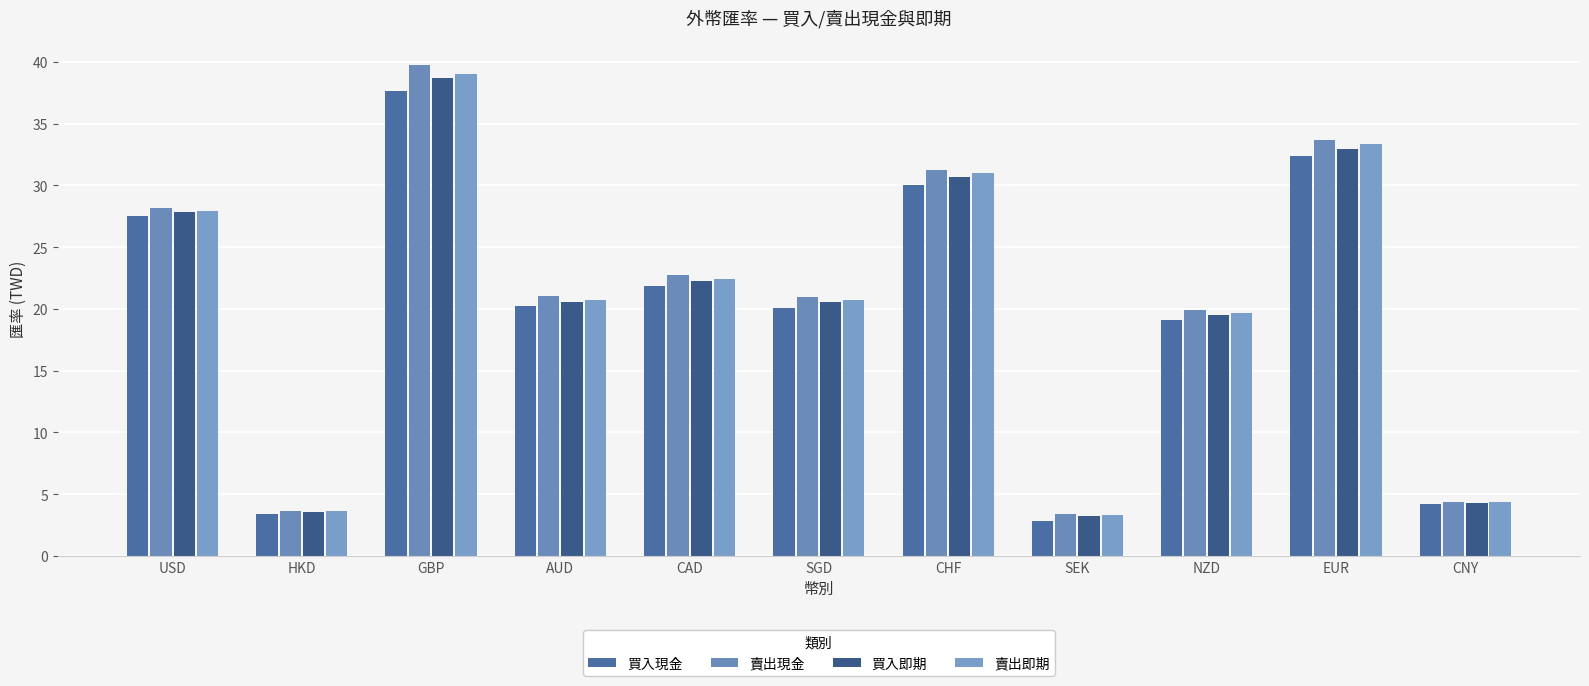

What is the label of the 8th bar from the right?

AUD